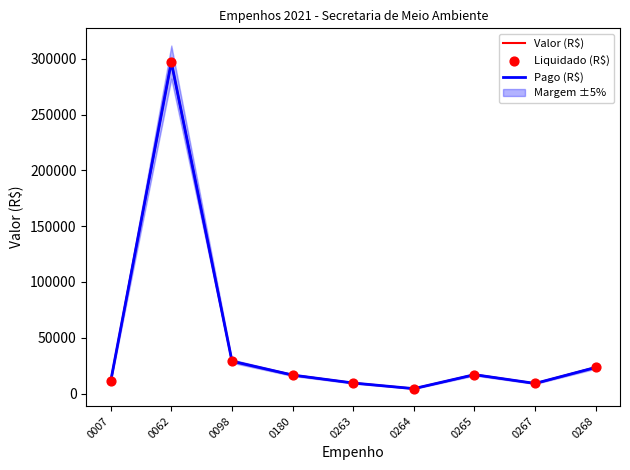

Which series has the largest total across all categories?

Valor (R$)